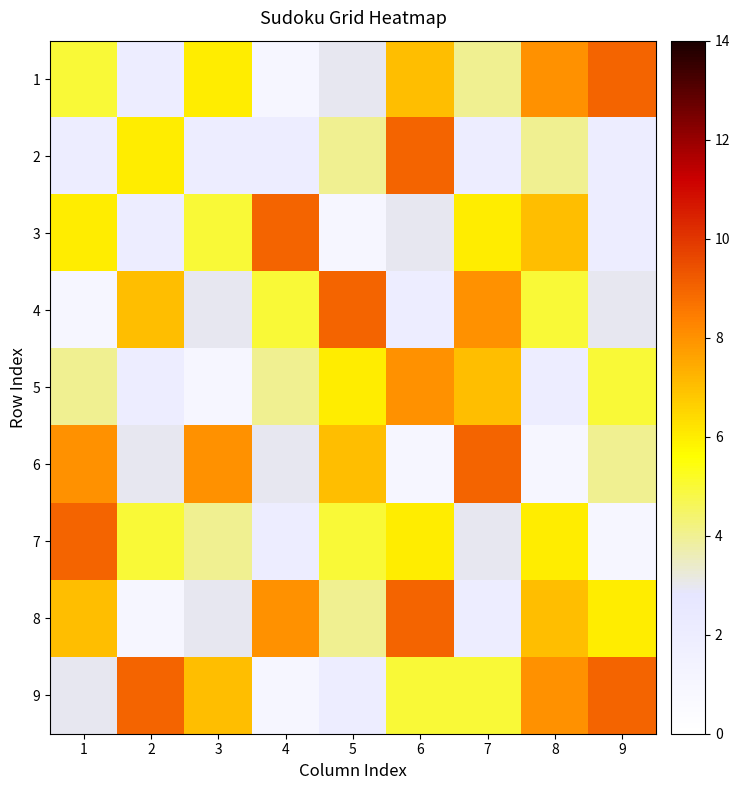

At which category is the sum across all series the highest?

6